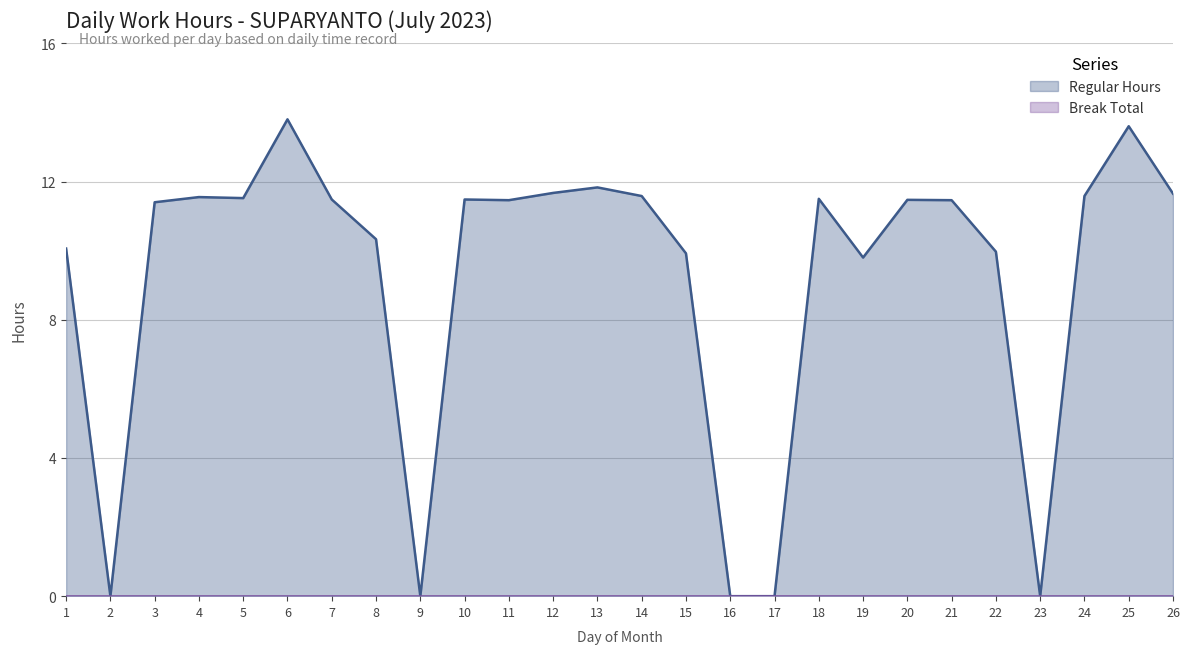

Is it true that the value at 11 is 4.4?

False